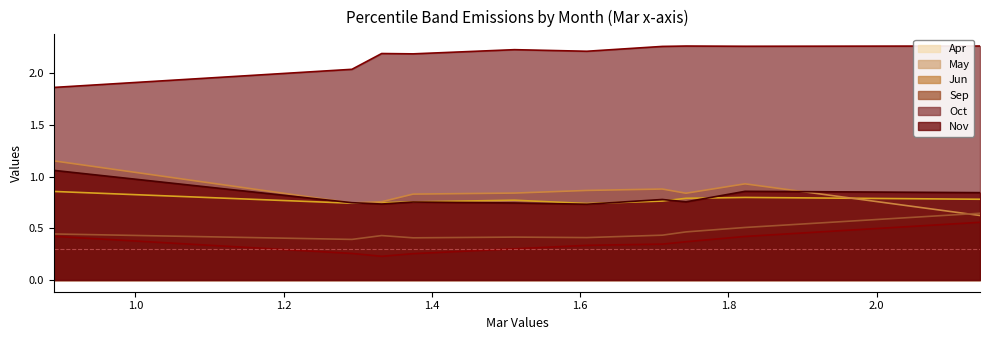

Which series changed the most between pct55 and pct85?

Nov